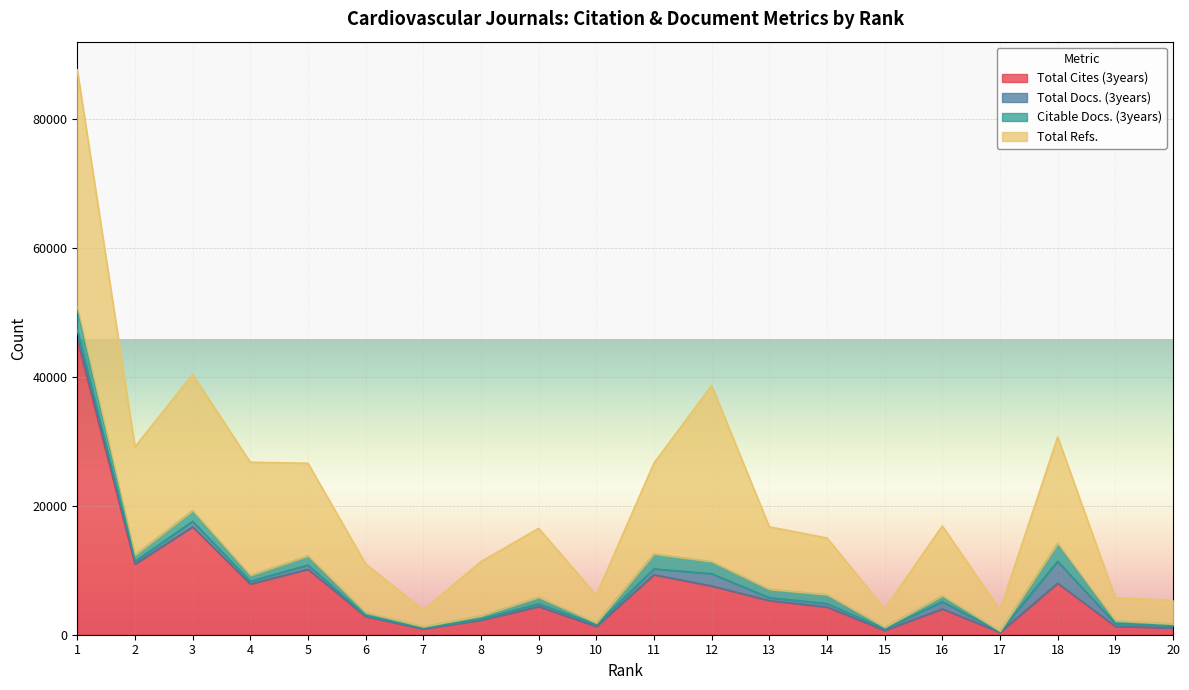

Is the value of Total Docs. (3years) at 10 greater than the value of Citable Docs. (3years) at 15?

Yes